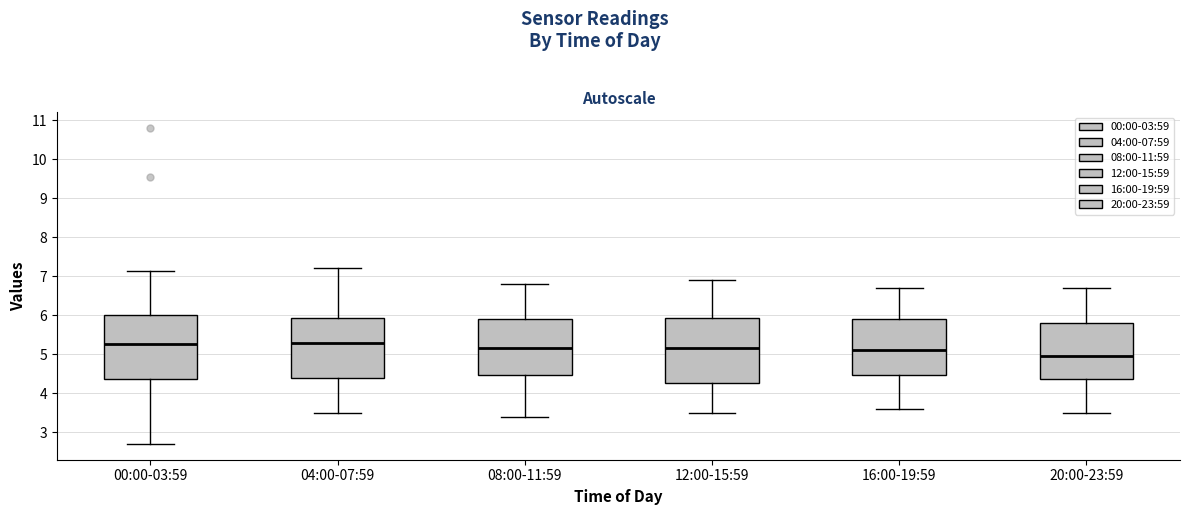

Reading left to right, read every box against the y-axis: the position of its median line, the range the box covers, and the ends of its whiskers. The values are not printed on the chart, so give them approximately, as read against the axis.

00:00-03:59: median 5.3, box 4.4 to 6.0, whiskers 2.7 to 7.1
04:00-07:59: median 5.3, box 4.4 to 5.9, whiskers 3.5 to 7.2
08:00-11:59: median 5.2, box 4.5 to 5.9, whiskers 3.4 to 6.8
12:00-15:59: median 5.2, box 4.3 to 5.9, whiskers 3.5 to 6.9
16:00-19:59: median 5.1, box 4.5 to 5.9, whiskers 3.6 to 6.7
20:00-23:59: median 5.0, box 4.4 to 5.8, whiskers 3.5 to 6.7